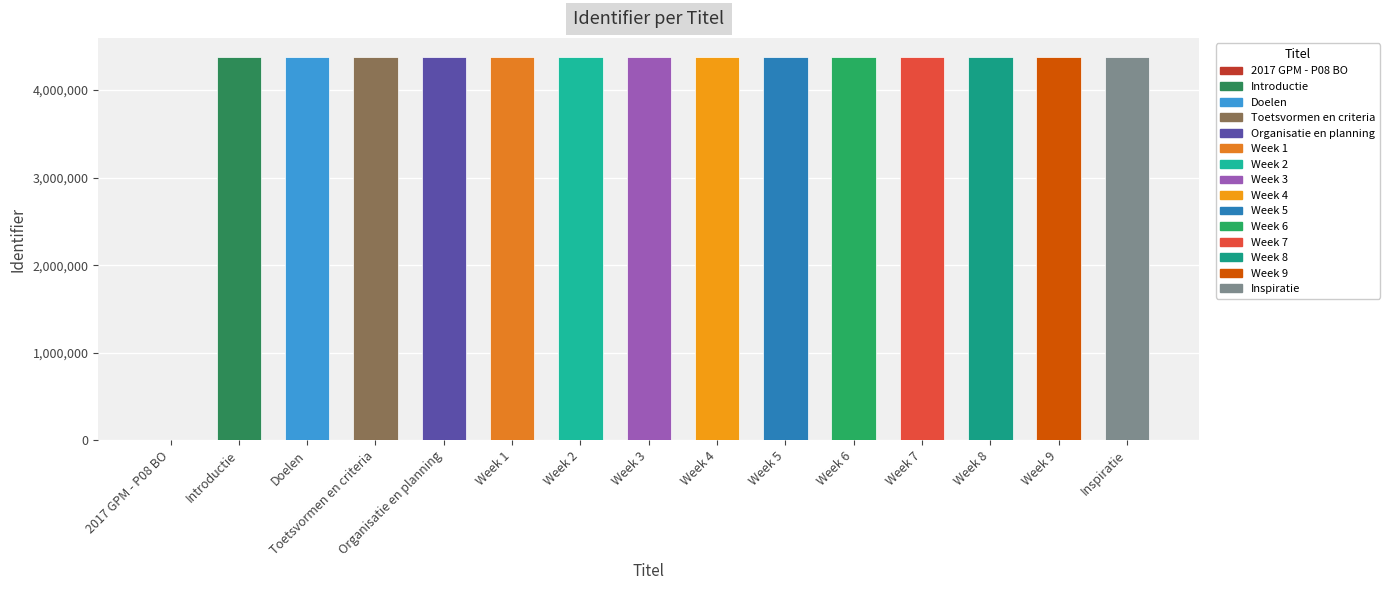

True or false: the data shows 4378157 at Introductie.

True